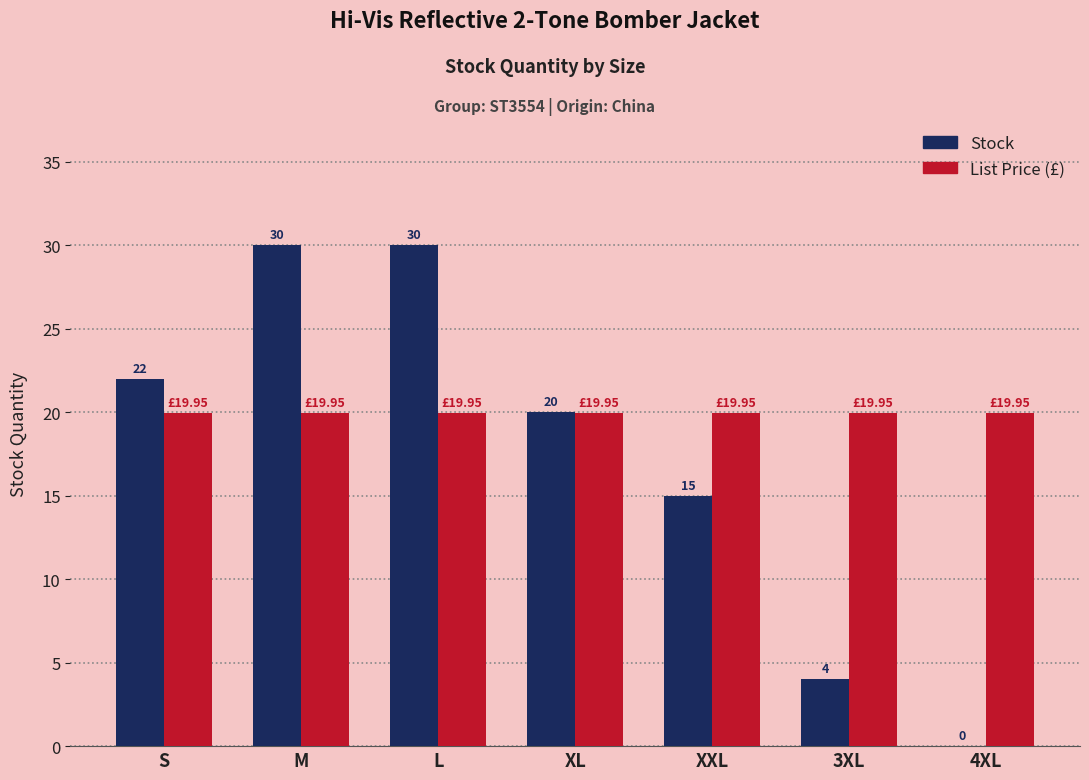

What is the total value across all series at L?

50.0